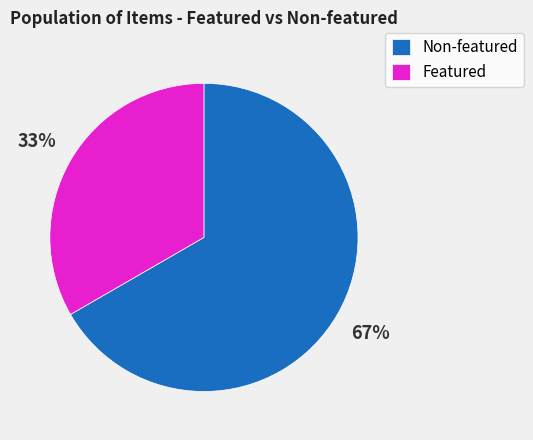

Which category accounts for the majority?

Non-featured